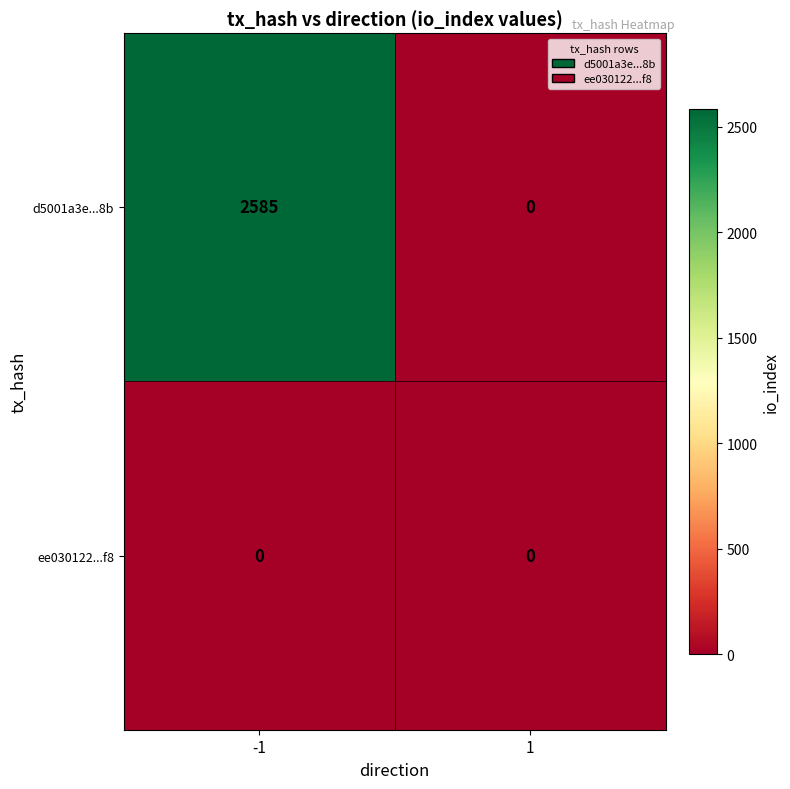

What is the greatest value displayed?

2585